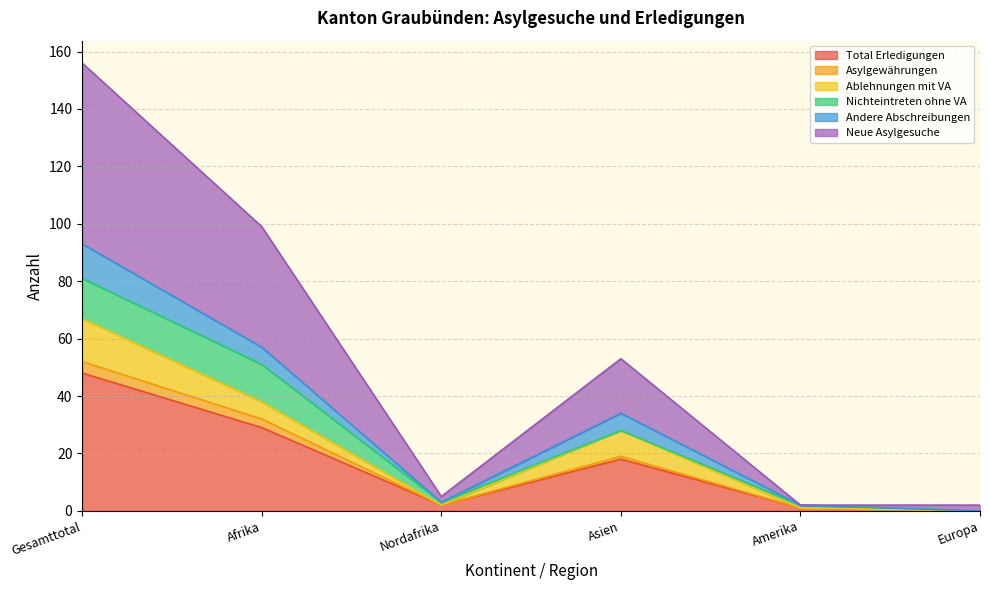

True or false: Asylgewährungen and Neue Asylgesuche intersect in this chart.

False